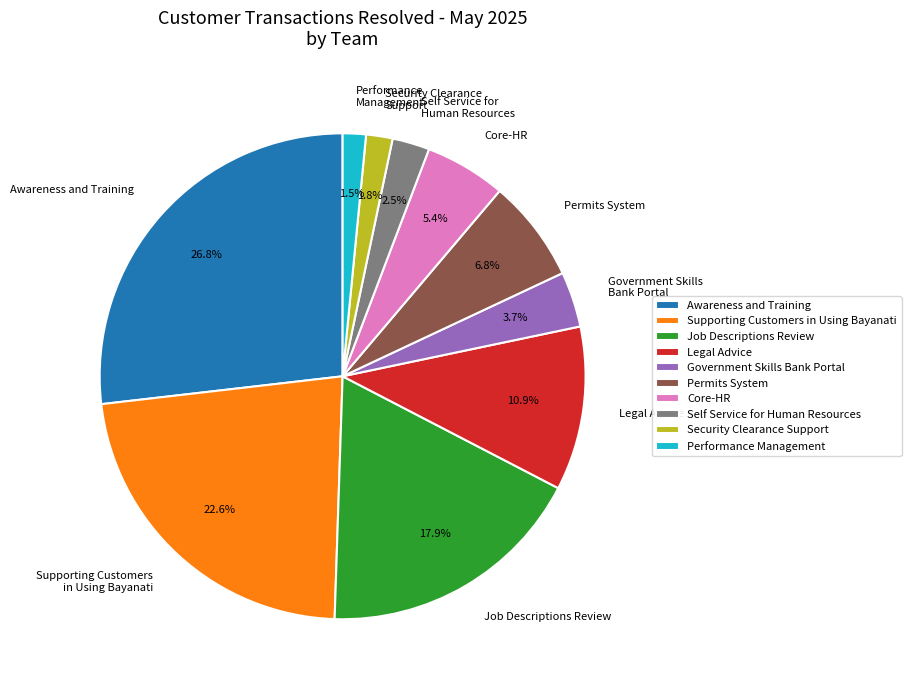

How many segments does this pie chart have?

10